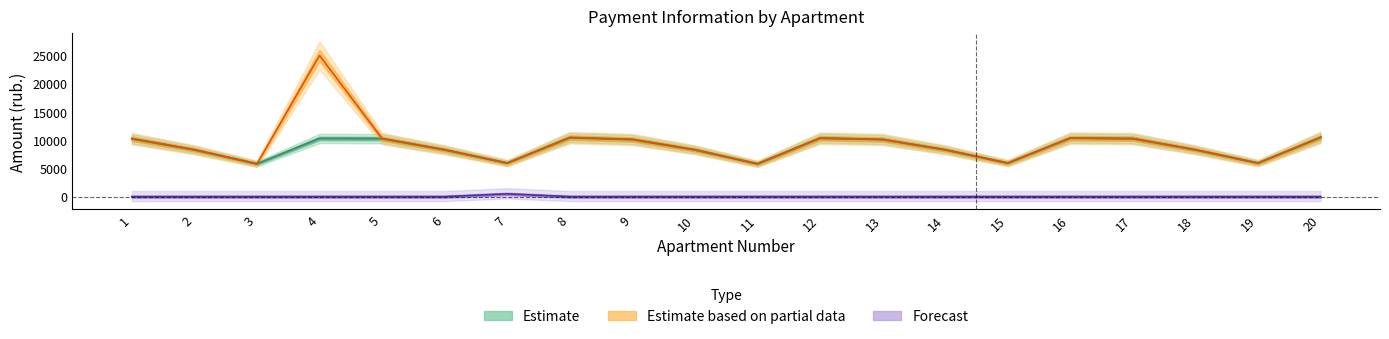

True or false: zadolzhennost and nachisleno cross at least once.

False